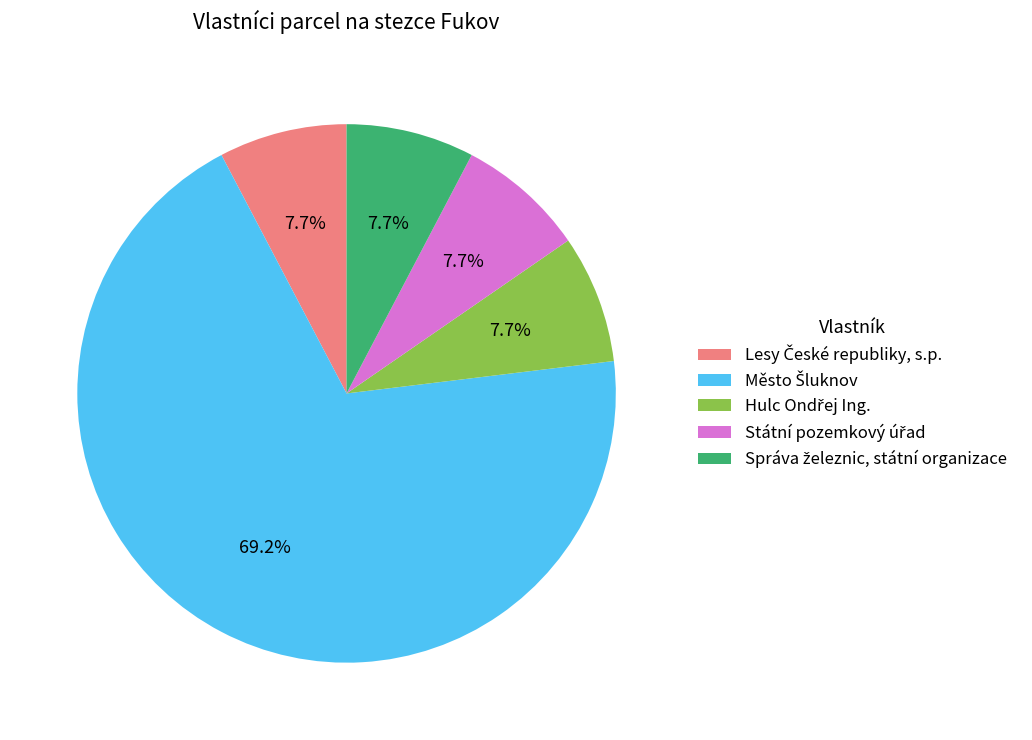

Does any single category account for the majority?

Yes